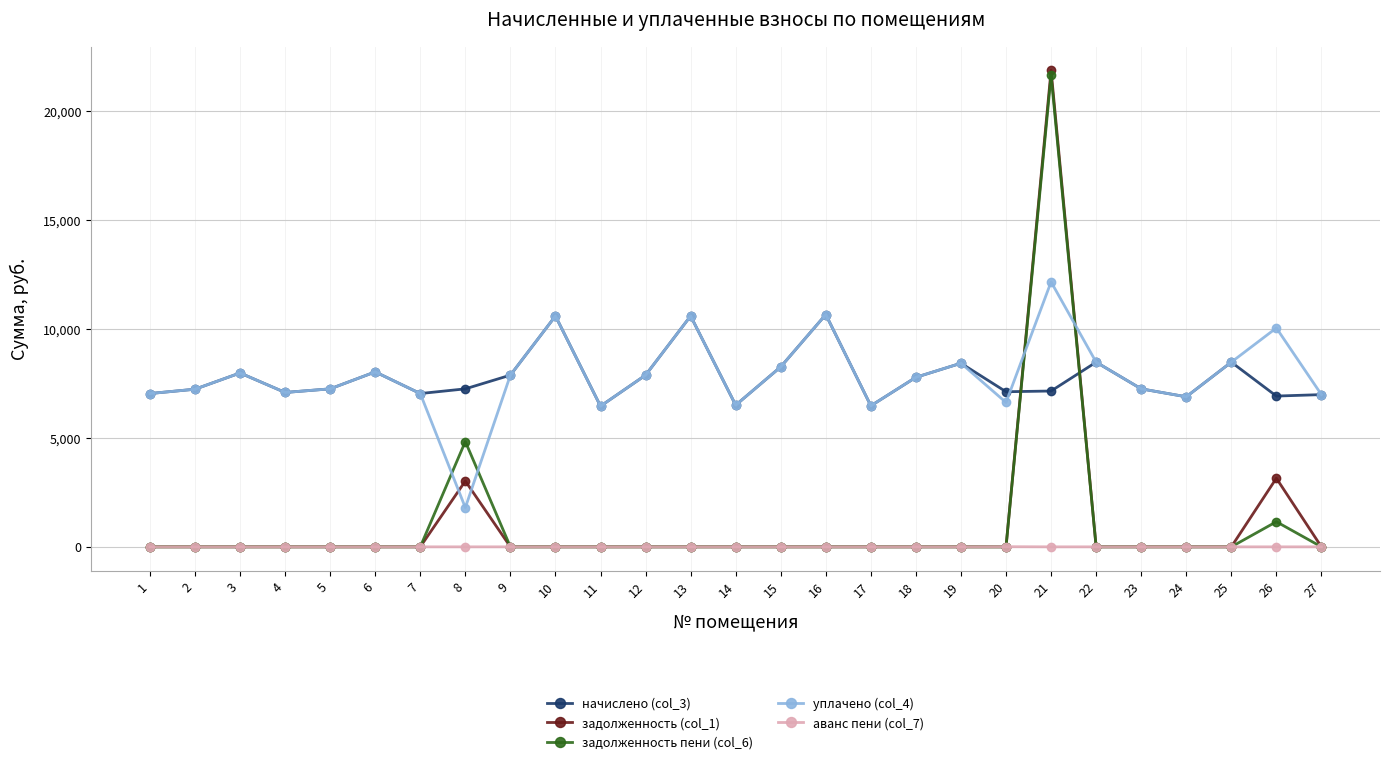

Is the value of аванс пени (col_7) at 14 greater than the value of начислено (col_3) at 14?

No